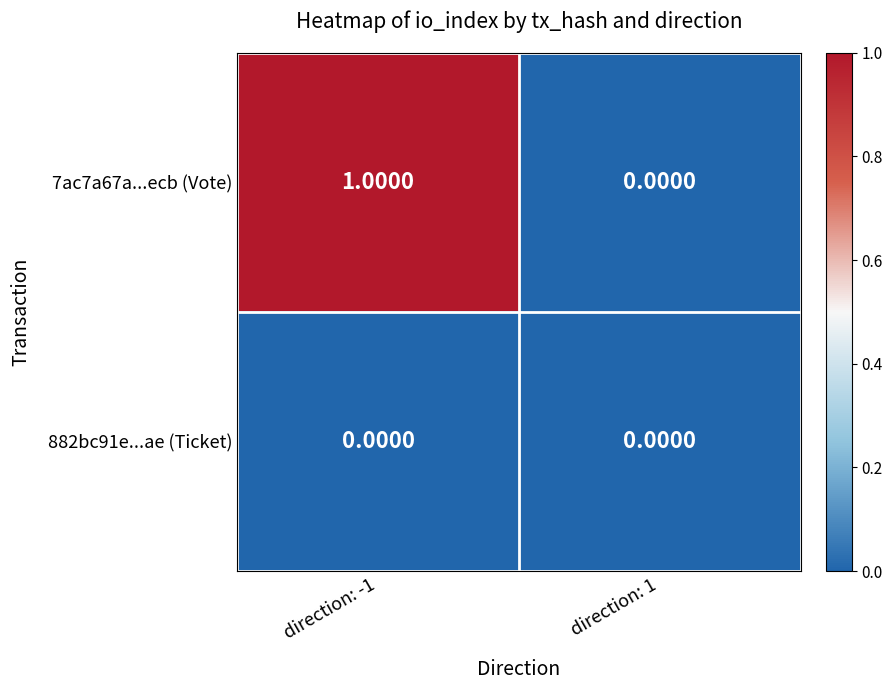

Rank the series by their average value, from lowest to highest.

882bc91e...ae (Ticket), 7ac7a67a...ecb (Vote)